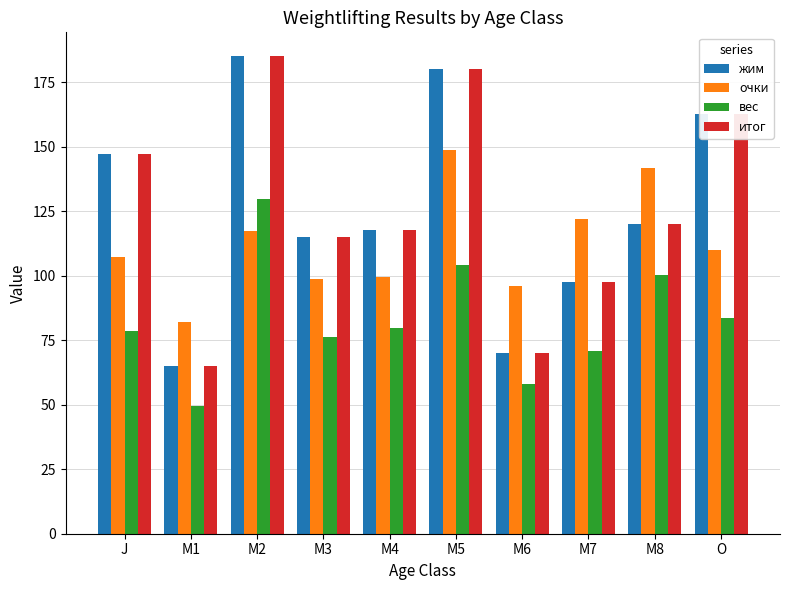

What are all the series names shown in the legend?

жим, очки, вес, итог